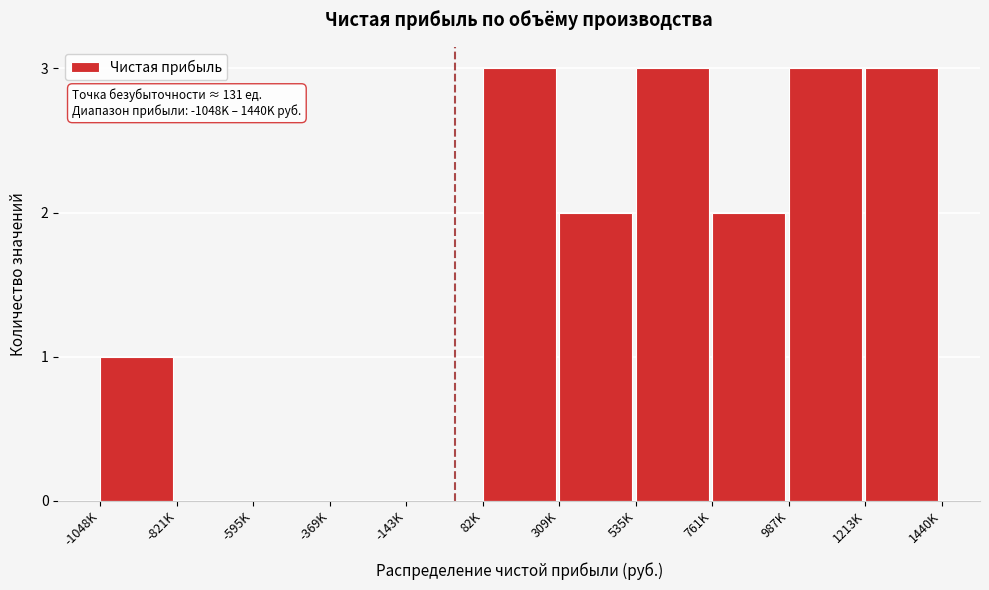

Reading right to left, what are all the values shown in this chart?

1213K=3	987K=3	761K=2	535K=3	309K=2	82K=3	-143K=0	-369K=0	-595K=0	-821K=0	-1048K=1